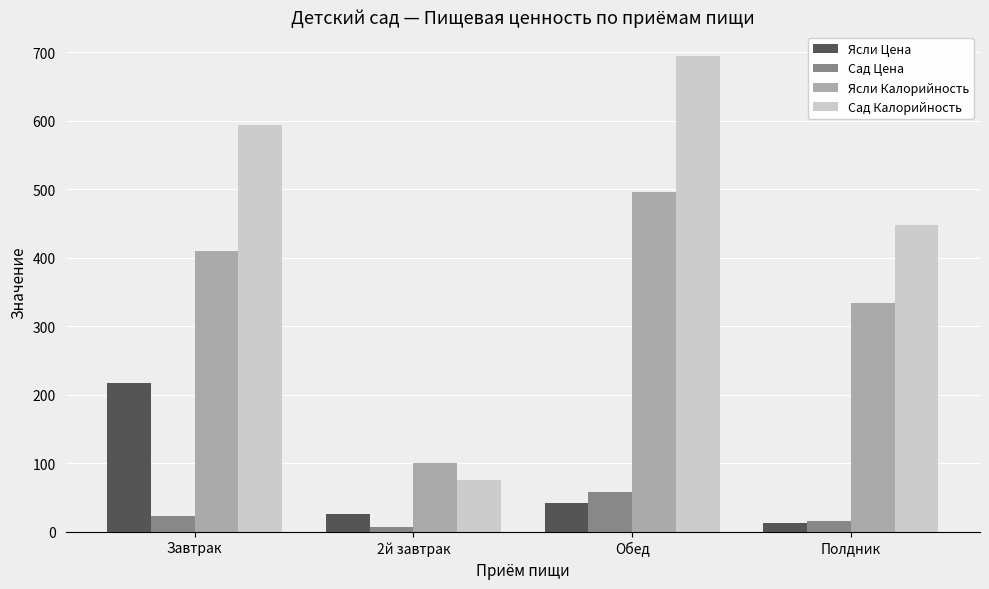

Is it true that Сад Калорийность equals 593.5 at Завтрак?

True